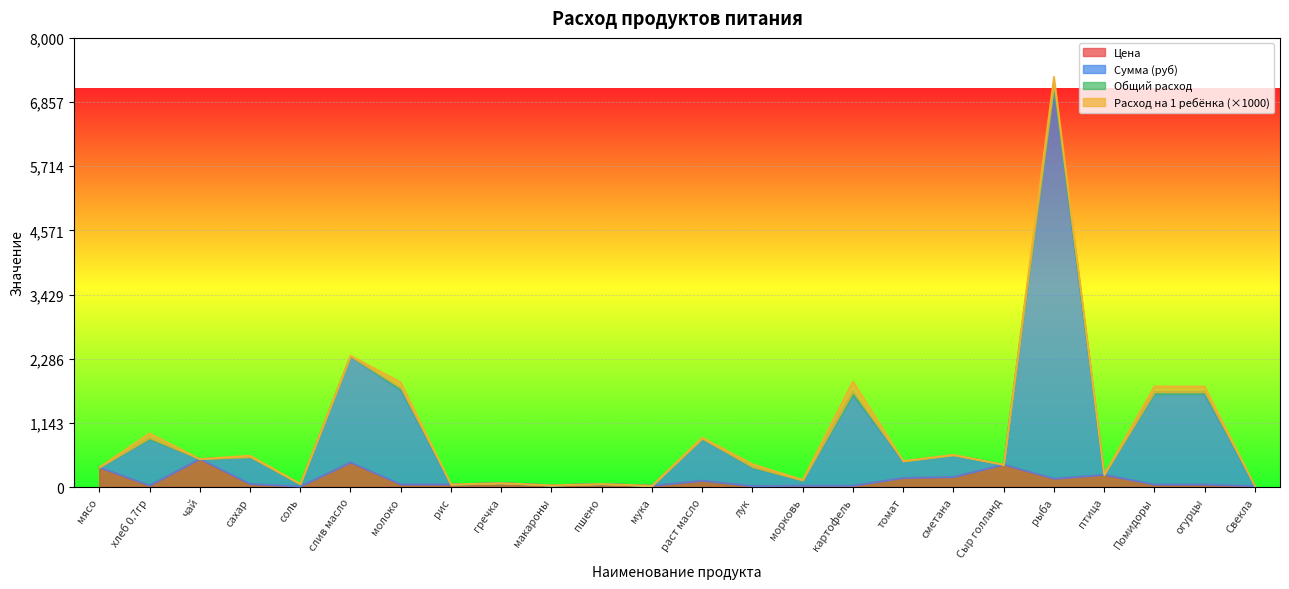

What is the greatest value displayed?

7307.5